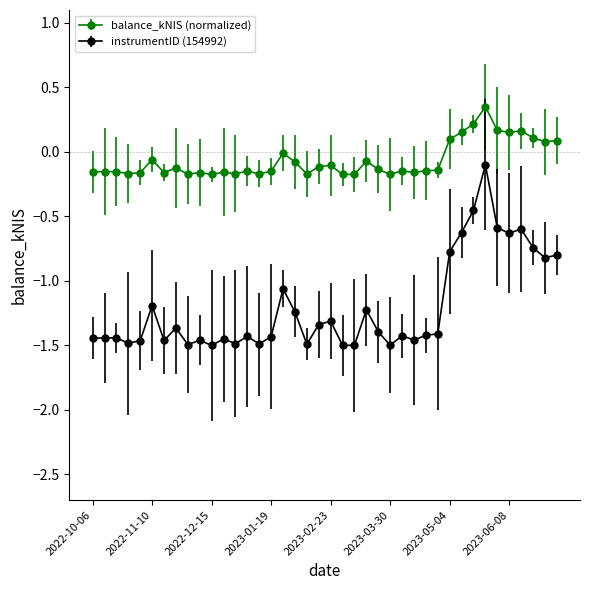

What is the value of the balance_kNIS (normalized) point at the 40th from the left?

0.1